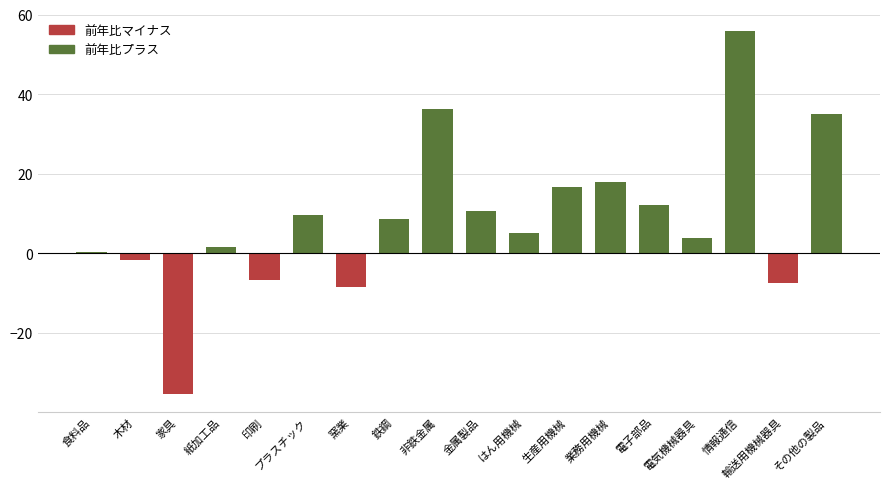

What is the difference between the maximum and minimum values?

91.2